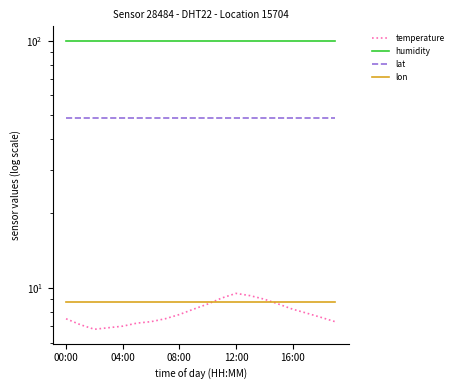

Between 00:00 and 16:00, which series saw the biggest shift?

temperature